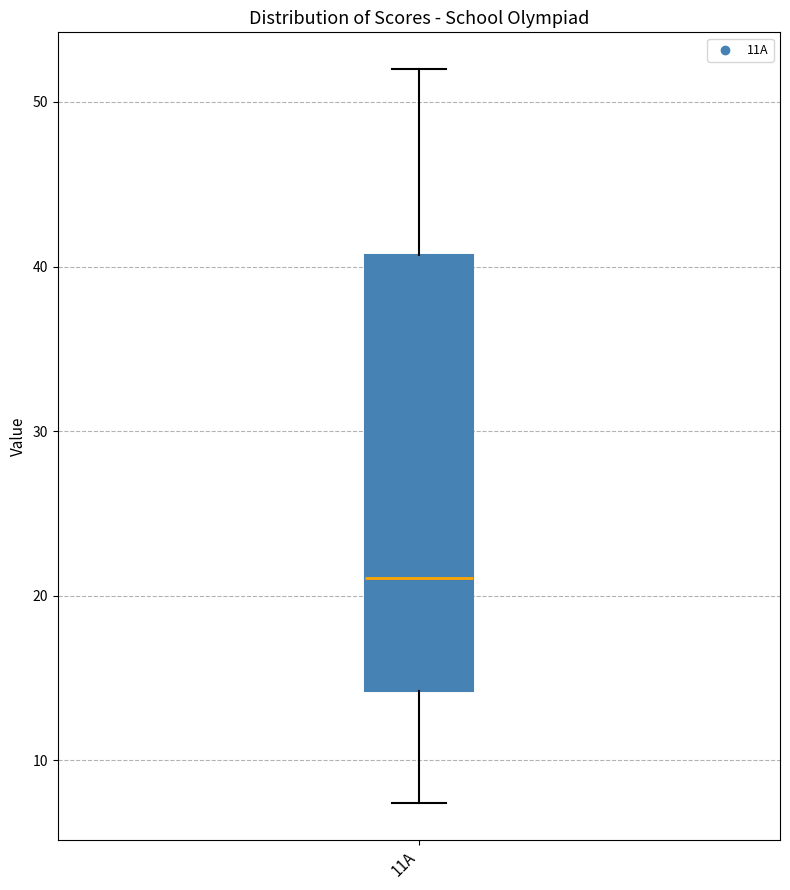

Where does the median line of the box for 11А sit on the y-axis? The values are not printed on the chart, so give them approximately, as read against the axis.

21